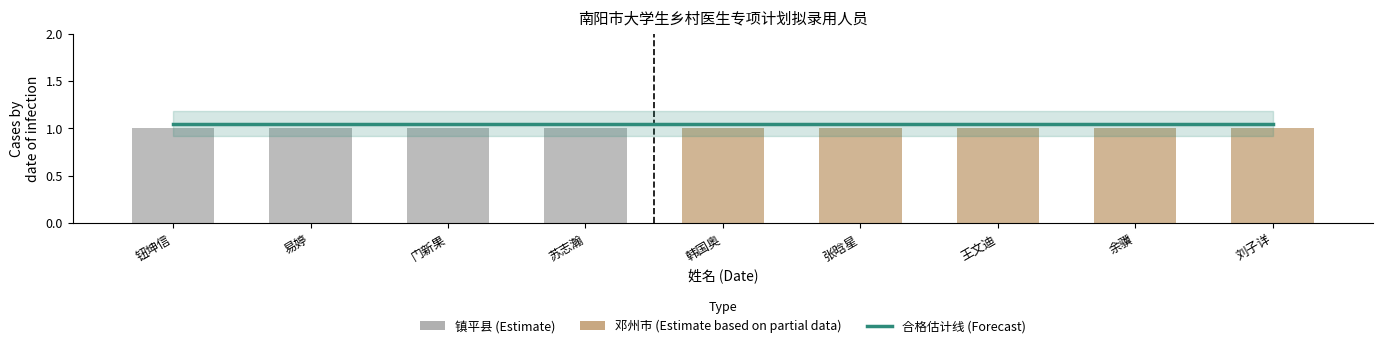

Which series has the largest range (max minus min)?

镇平县